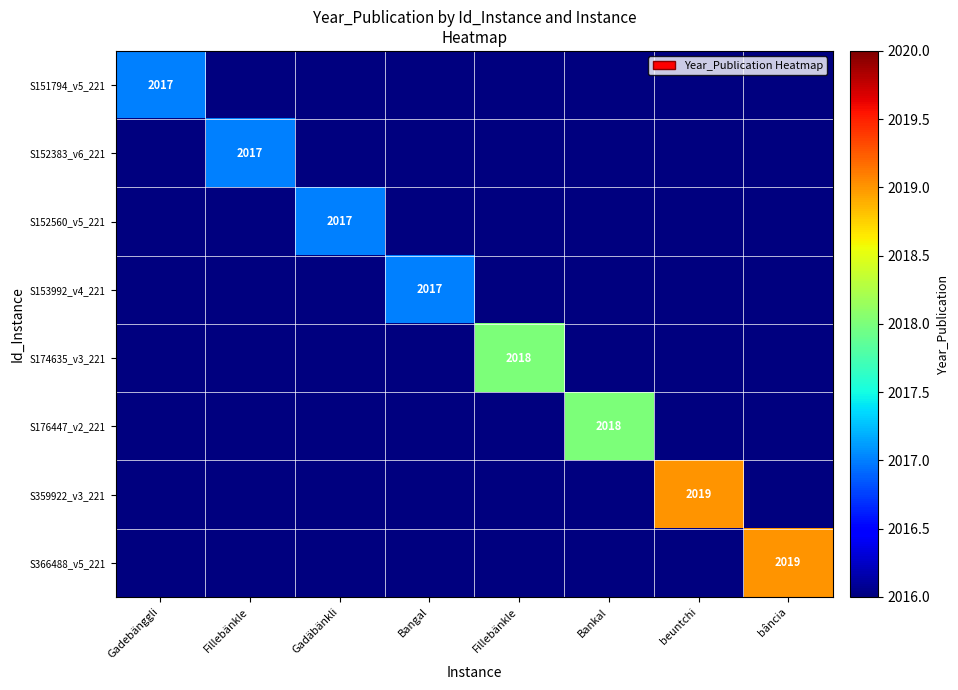

Is it true that S153992_v4_221 equals 481 at Bankal?

False